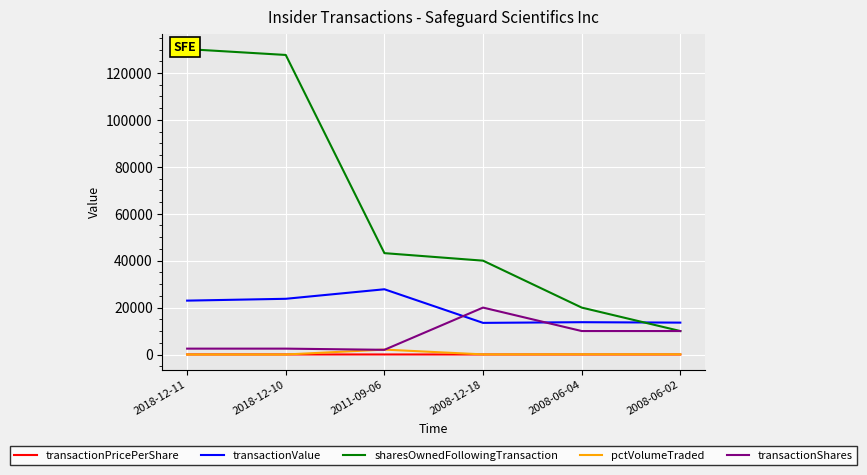

Rank the categories by transactionPricePerShare value from lowest to highest.

2008-12-18, 2008-06-02, 2008-06-04, 2018-12-11, 2018-12-10, 2011-09-06